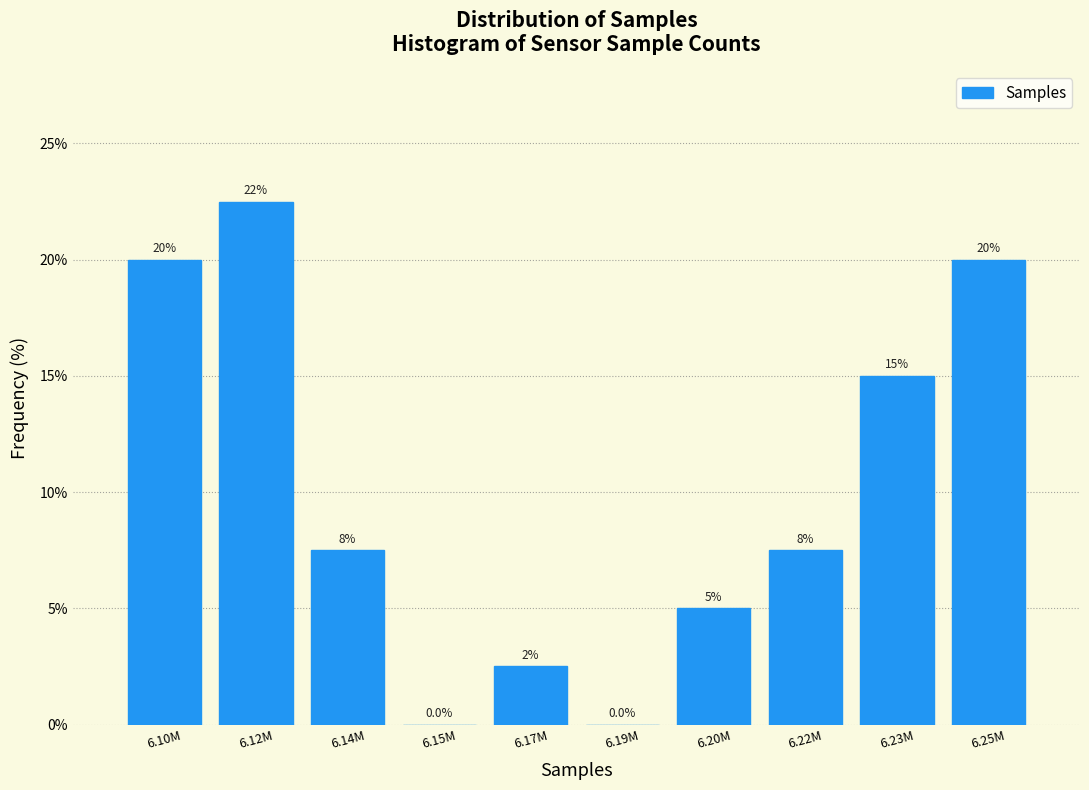

Reading right to left, what are all the values shown in this chart?

6.25M=20.0	6.23M=15.0	6.22M=7.5	6.20M=5.0	6.19M=0.0	6.17M=2.5	6.15M=0.0	6.14M=7.5	6.12M=22.5	6.10M=20.0